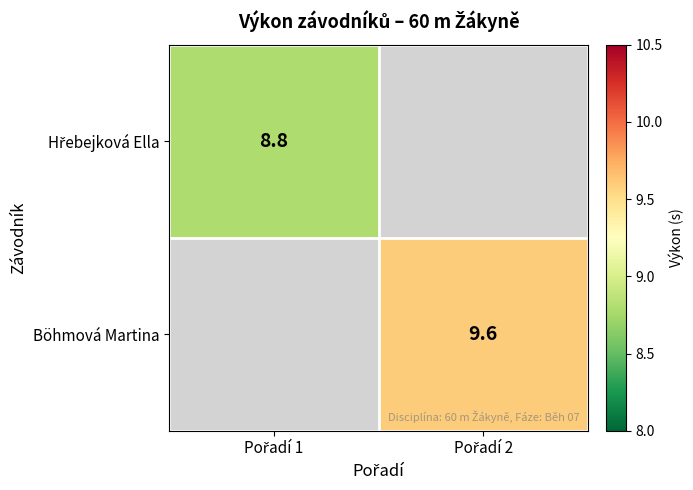

Rank the categories by Hřebejková Ella value from lowest to highest.

Pořadí 1, Pořadí 2